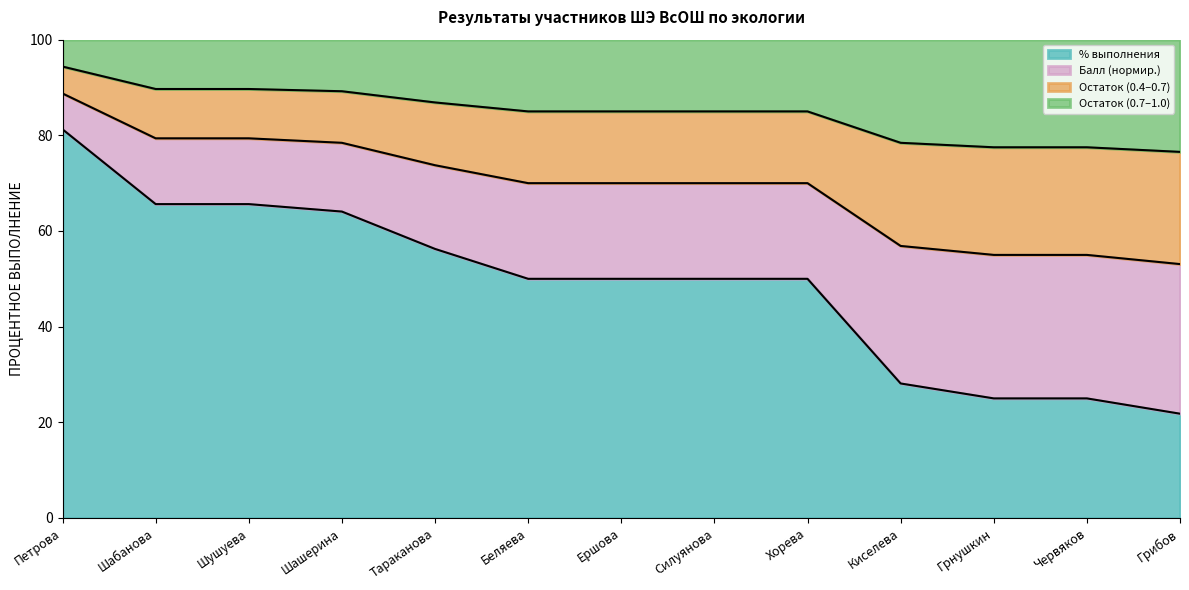

Does the chart have visible grid lines?

No